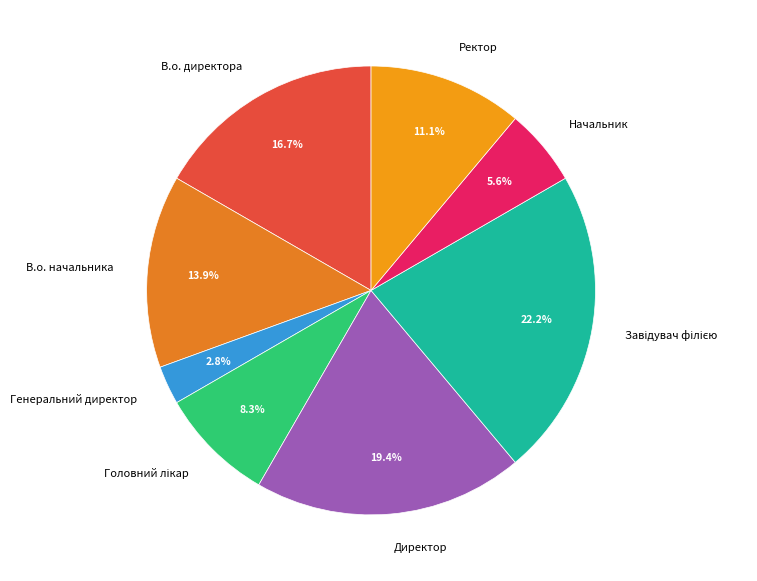

Which category has the smallest portion of the pie?

Генеральний директор